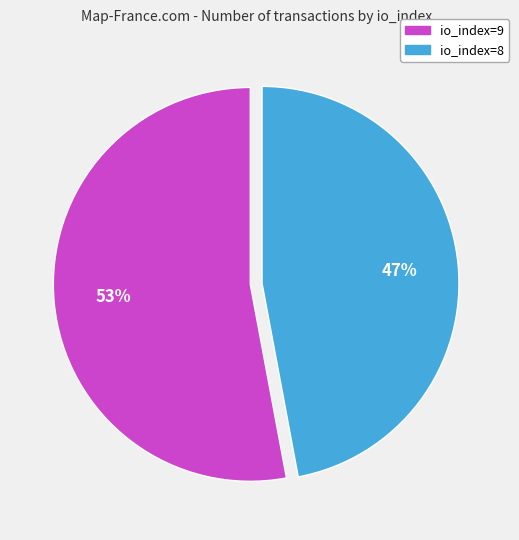

Count the number of slices in the pie.

2